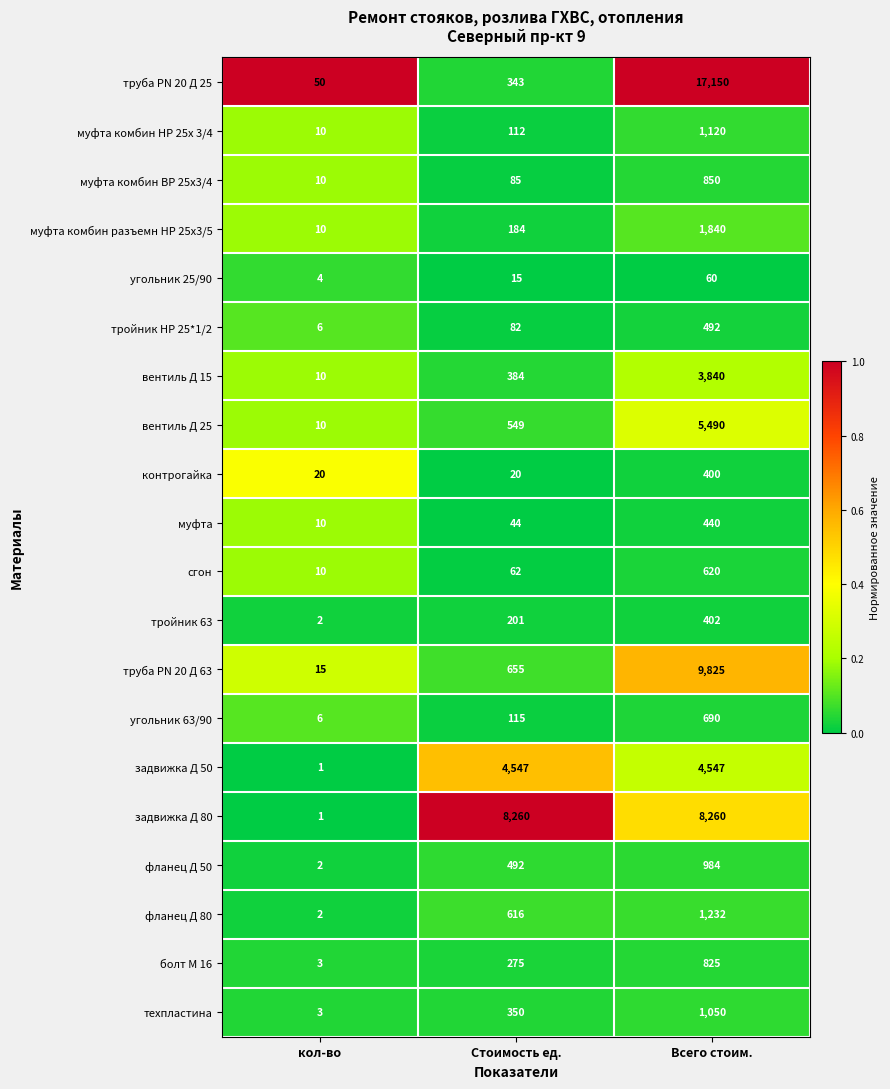

At Всего стоим., list the series in order from largest to smallest.

труба PN 20 Д 25, труба PN 20 Д 63, задвижка Д 80, вентиль Д 25, задвижка Д 50, вентиль Д 15, муфта комбин разъемн НР 25х3/5, фланец Д 80, муфта комбин НР 25х 3/4, техпластина, фланец Д 50, муфта комбин ВР 25х3/4, болт М 16, угольник 63/90, сгон, тройник НР 25*1/2, муфта, тройник 63, контрогайка, угольник 25/90